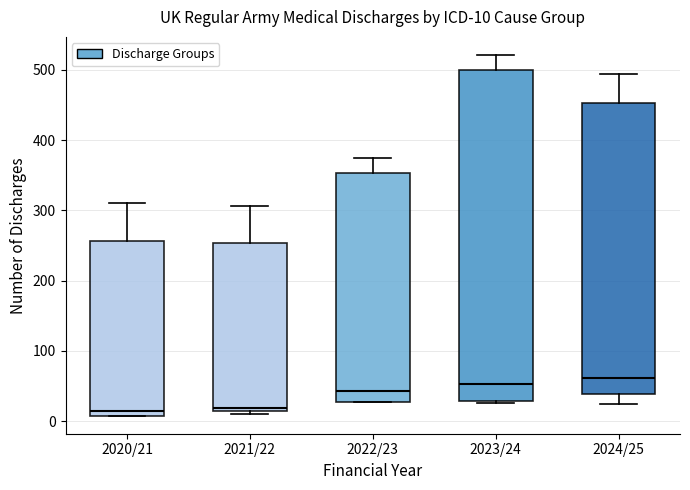

Comparing the boxes themselves (not the whiskers), which one is the tallest?

2023/24